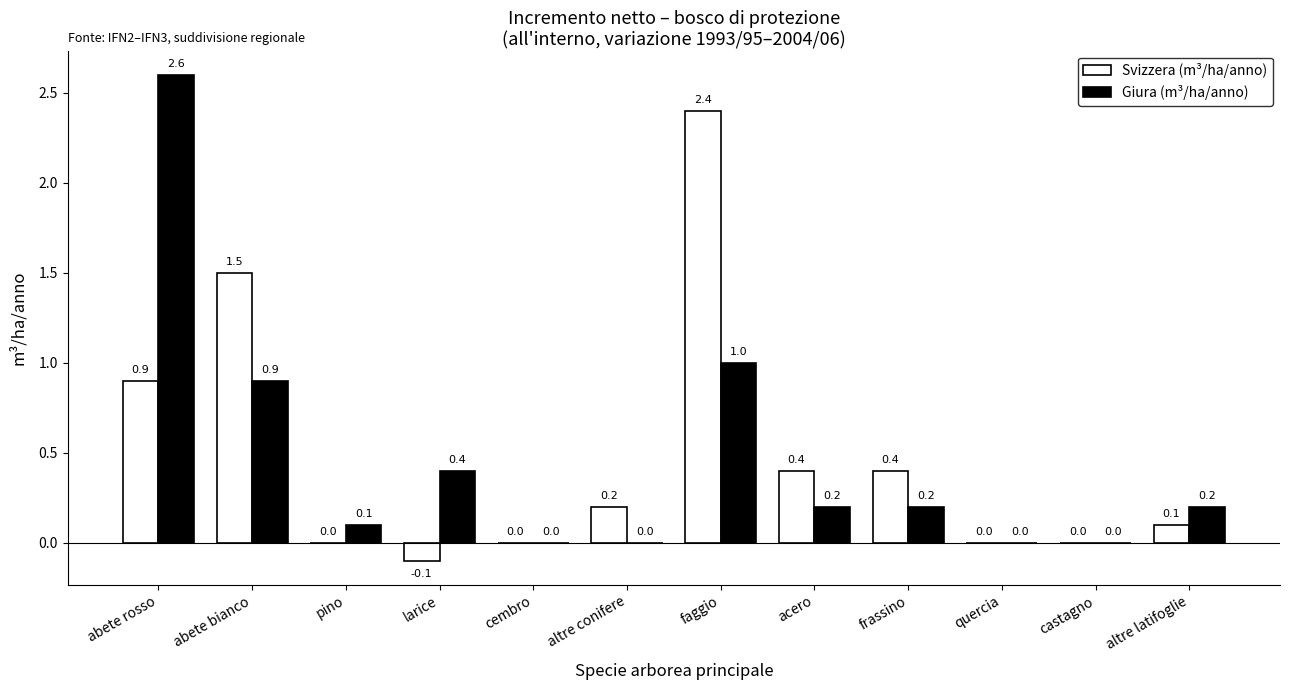

Between larice and quercia, which series saw the biggest shift?

Giura (m³/ha/anno)